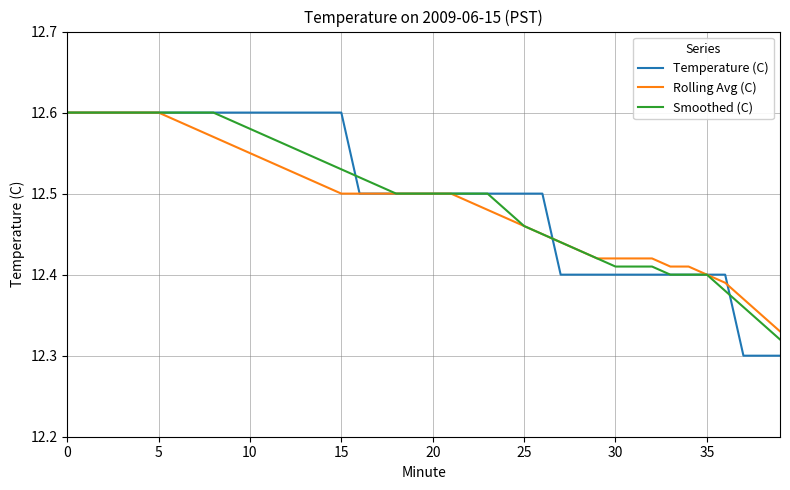

Which series has the widest spread of values?

Temperature (C)